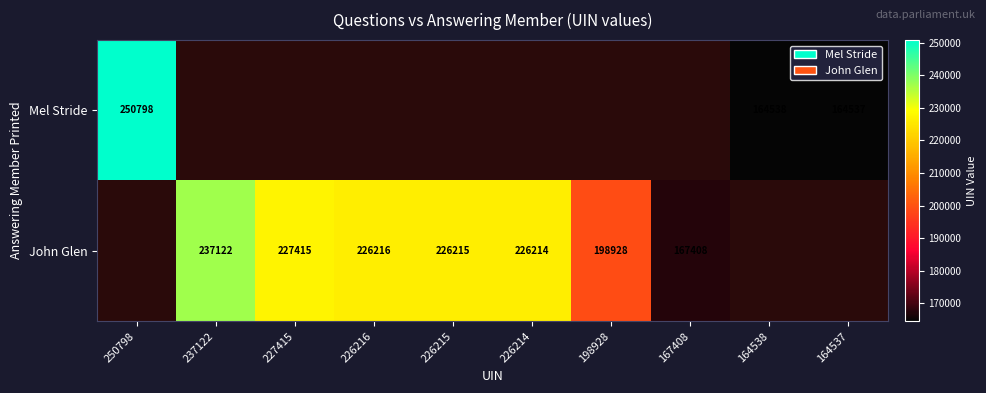

The John Glen series shows 411459.7 at 237122. True or false?

False